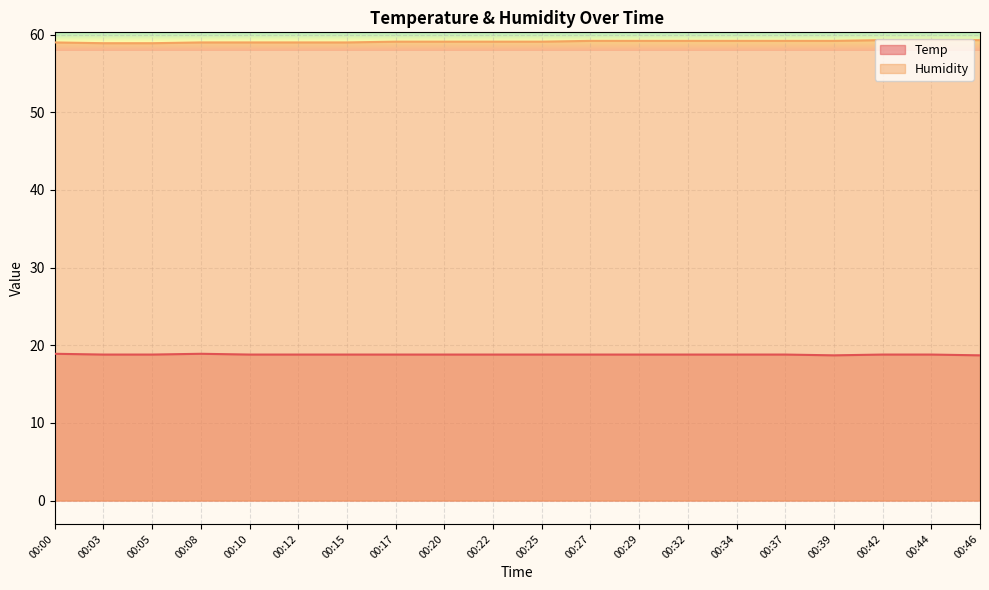

What is the maximum value for Temp?

18.9